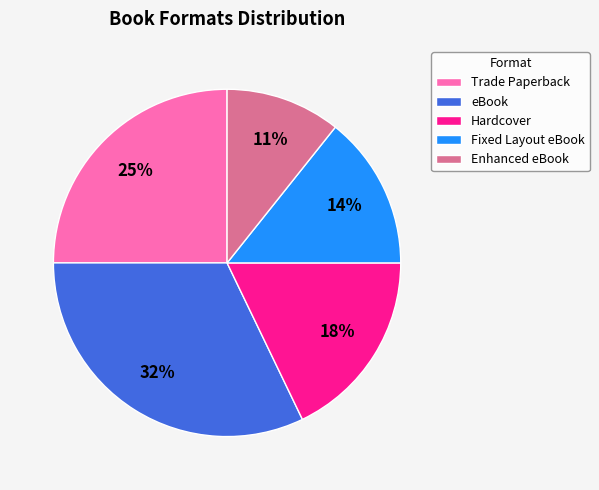

To the nearest percent, what portion does Enhanced eBook represent?

11%